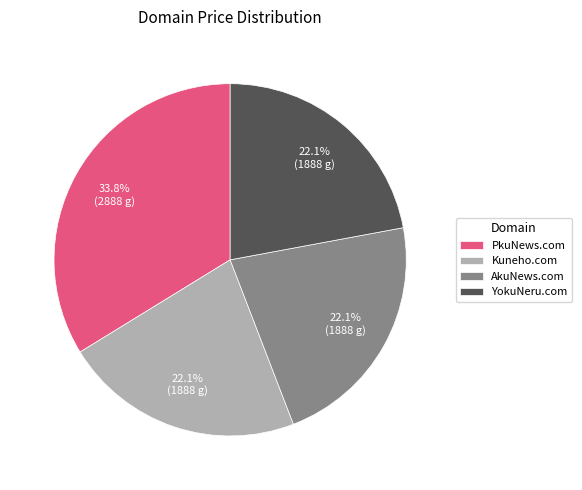

Which category has the biggest portion of the pie?

PkuNews.com